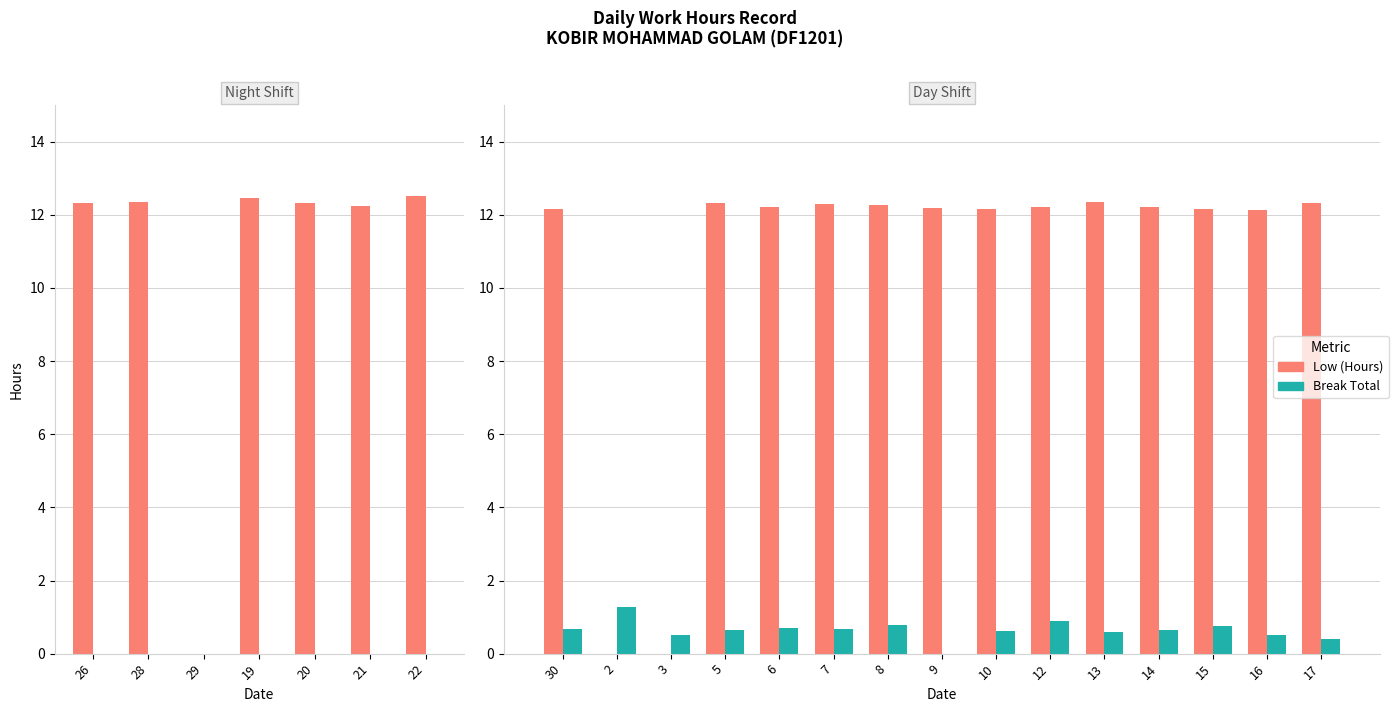

The Low (Hours) series shows 12.2 at 30. True or false?

True